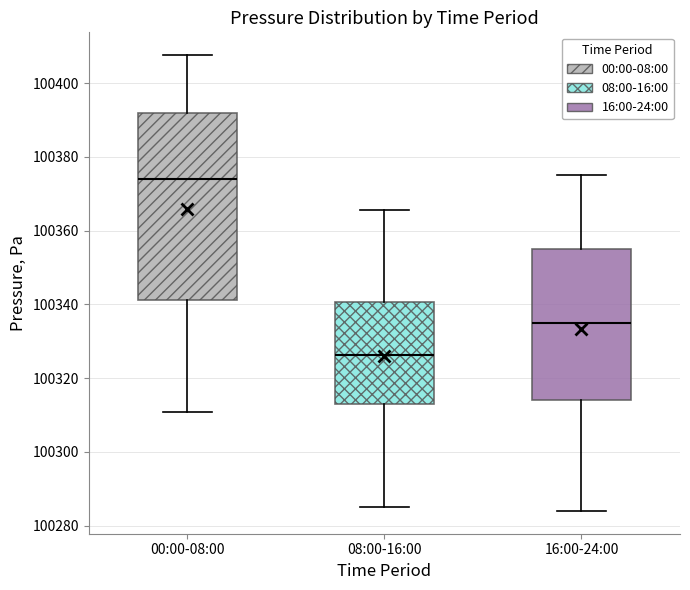

Where does the lower whisker of the box for 00:00-08:00 end on the y-axis? The values are not printed on the chart, so give them approximately, as read against the axis.

100310